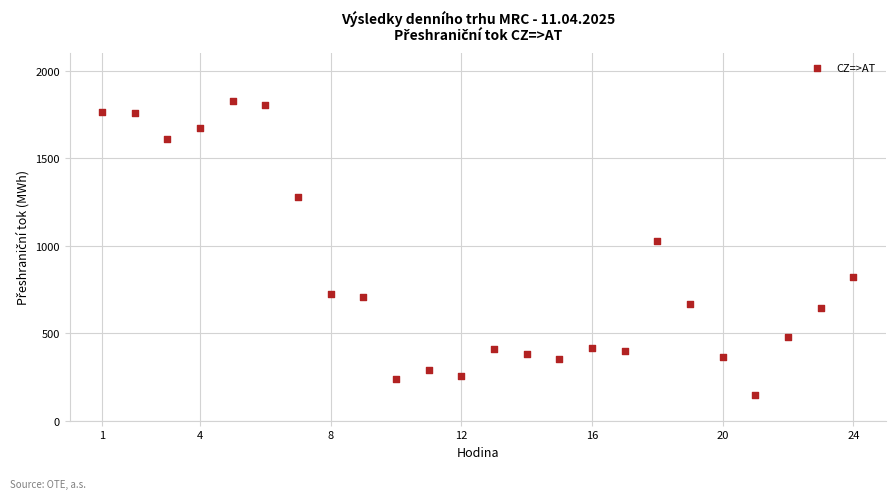

What is the range of Y values (max minus min)?

1681.4